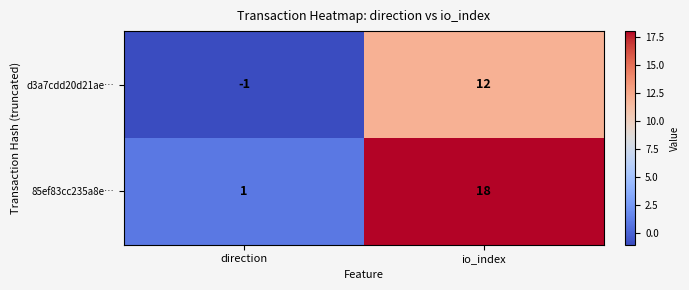

True or false: d3a7cdd20d21ae… has a value of 12 at io_index.

True